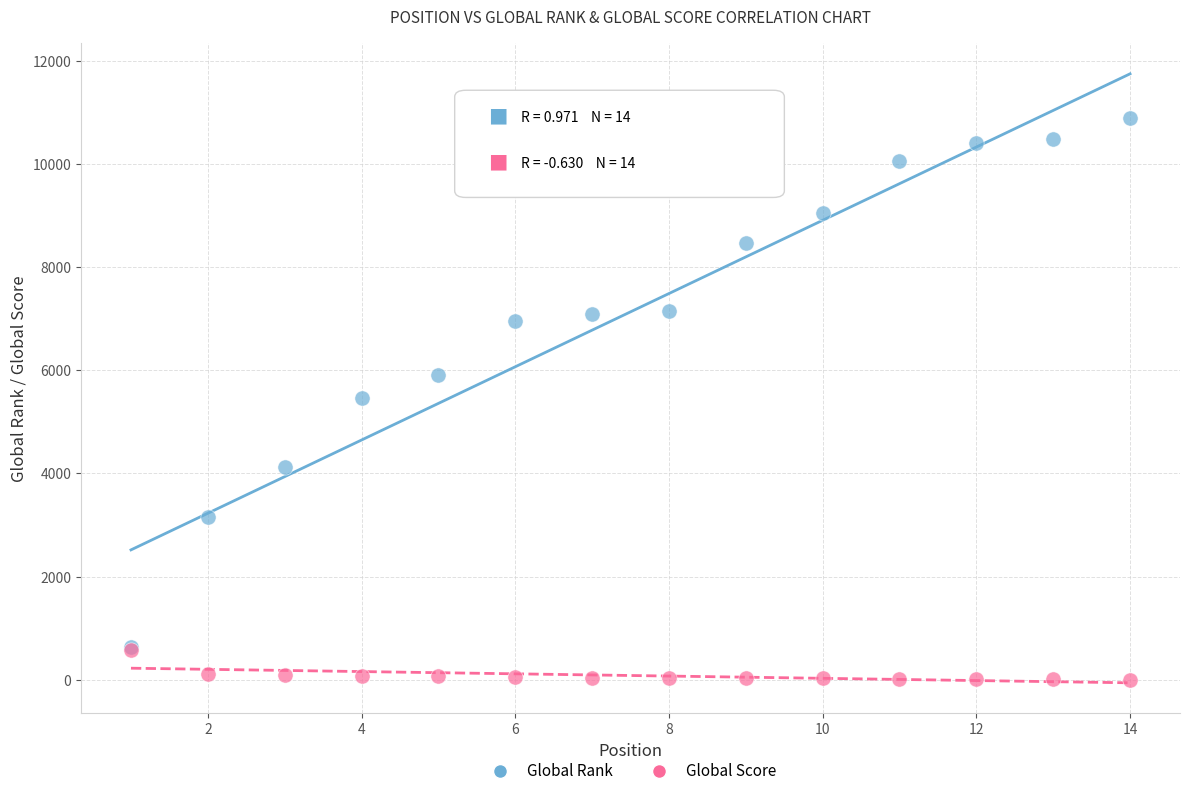

Which series contains the lowest Y value?

Global Score